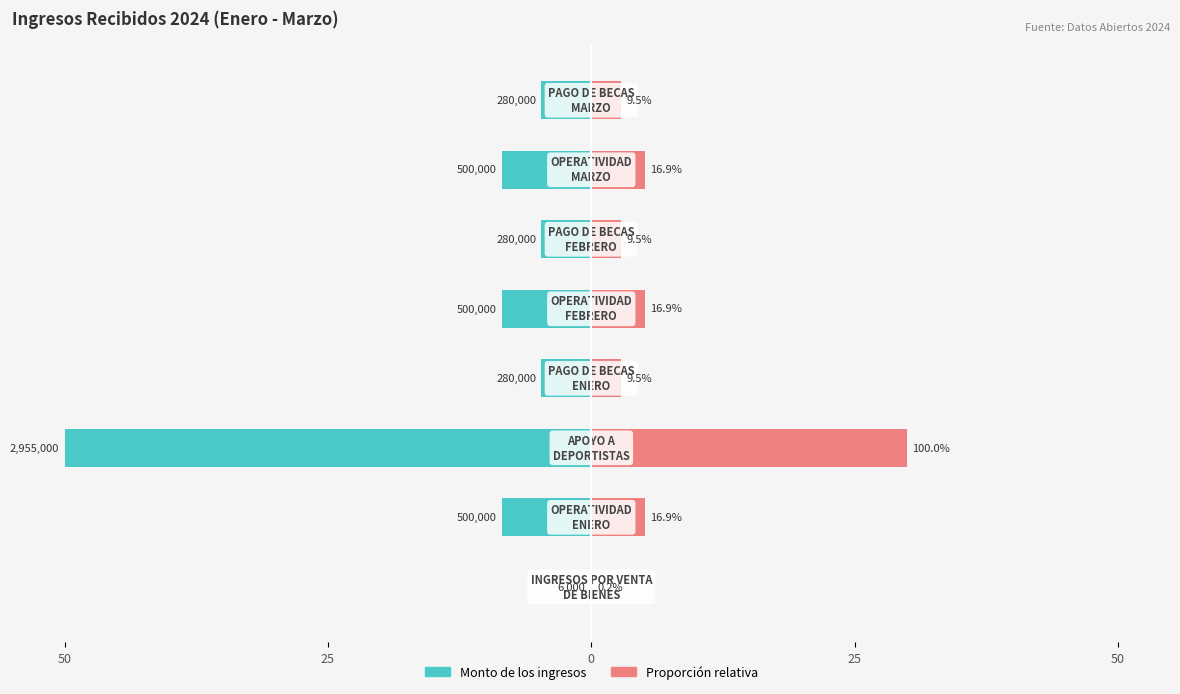

True or false: Monto de los ingresos has a value of -4.7 at 7.

True